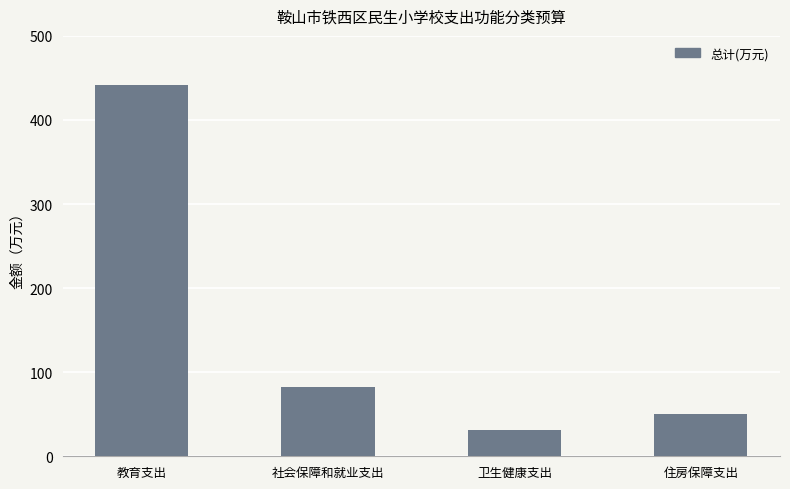

Which category has the lowest value across all series?

卫生健康支出